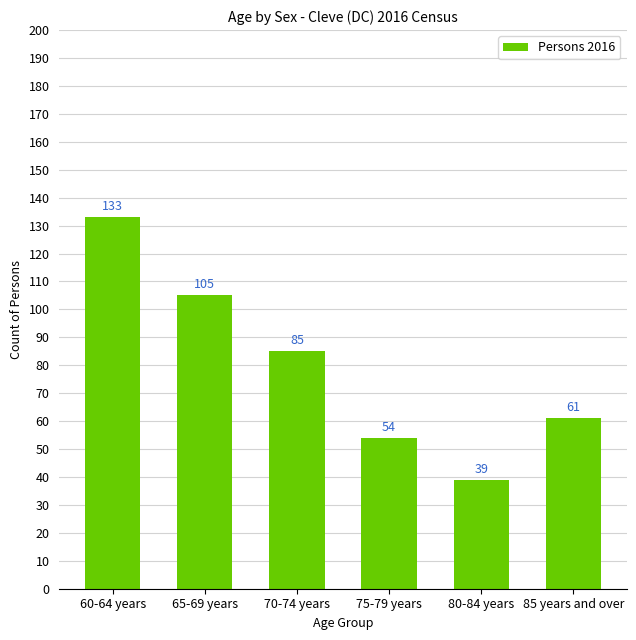

What is the minimum value shown in the chart?

39